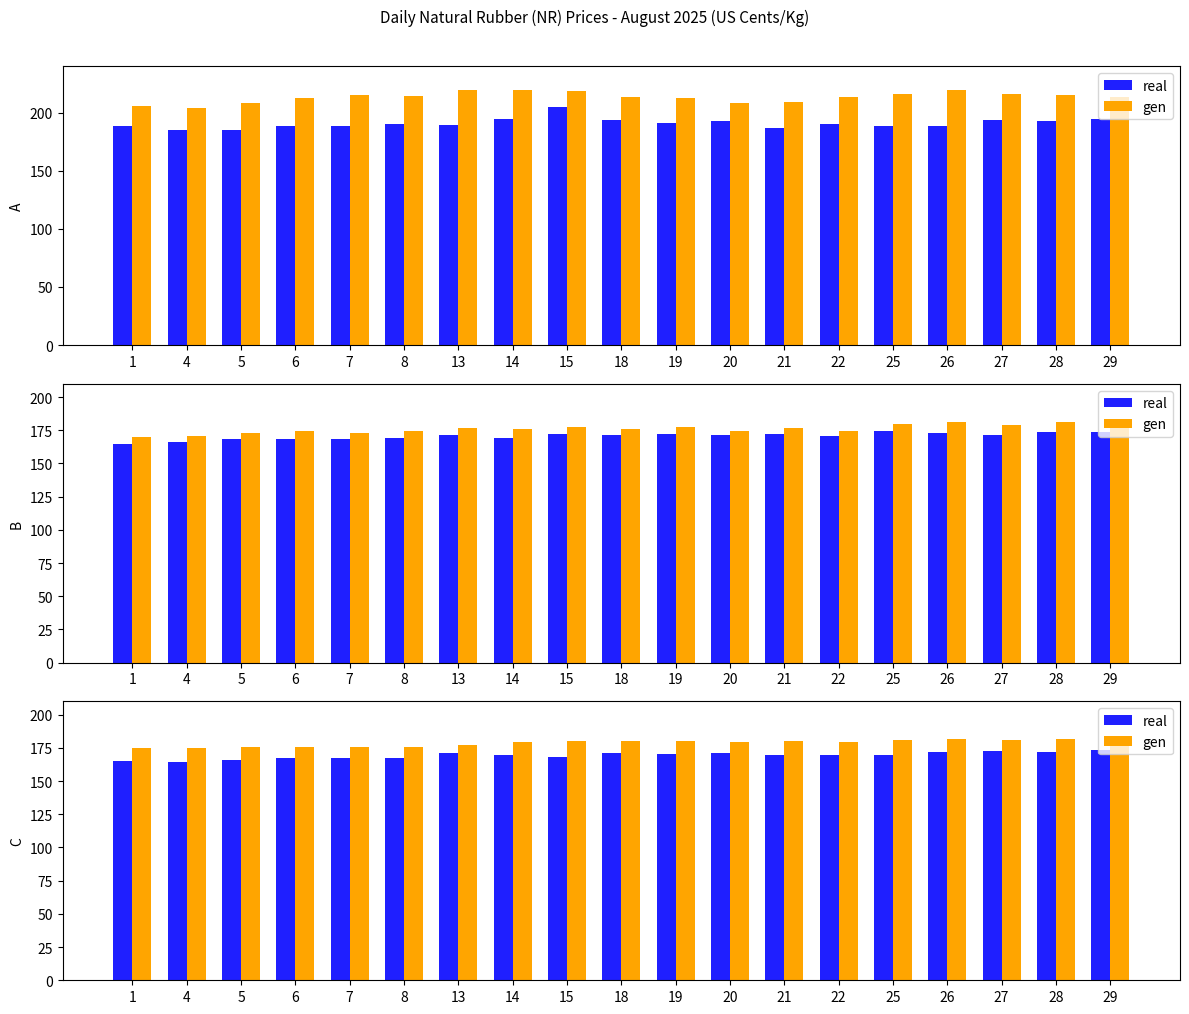

List the labels in order of real value, smallest first.

4, 1, 5, 7, 6, 8, 15, 14, 21, 22, 25, 19, 13, 20, 18, 28, 26, 27, 29